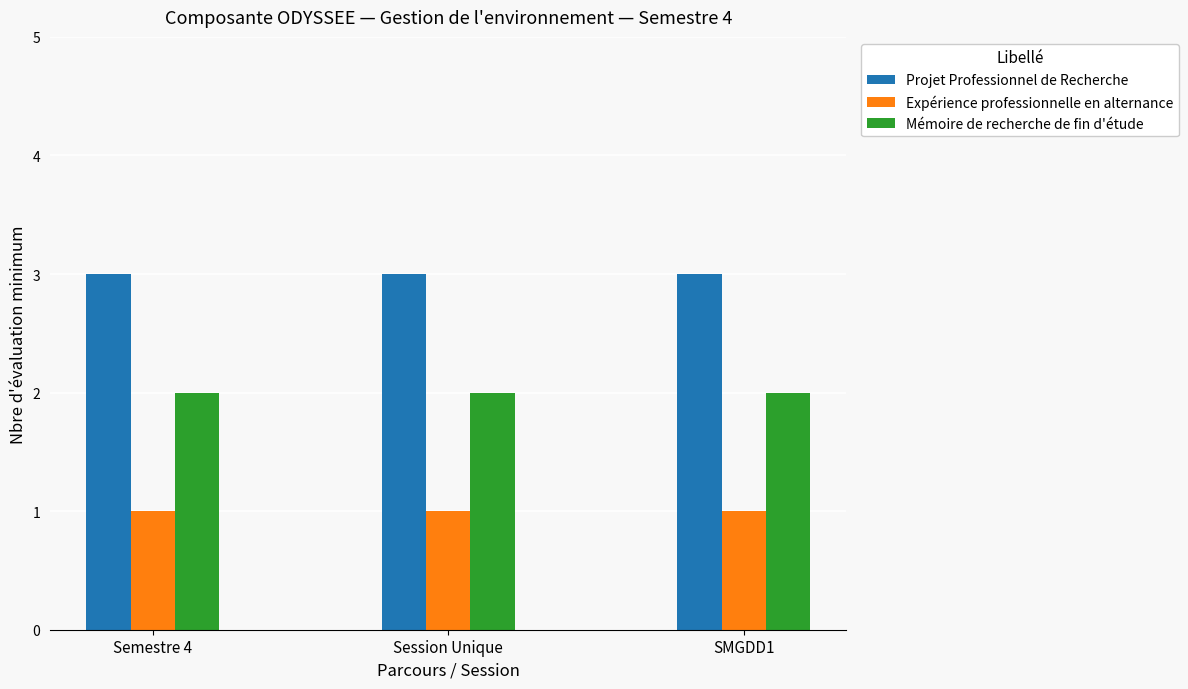

What is the approximate value of Projet Professionnel de Recherche at SMGDD1?

3